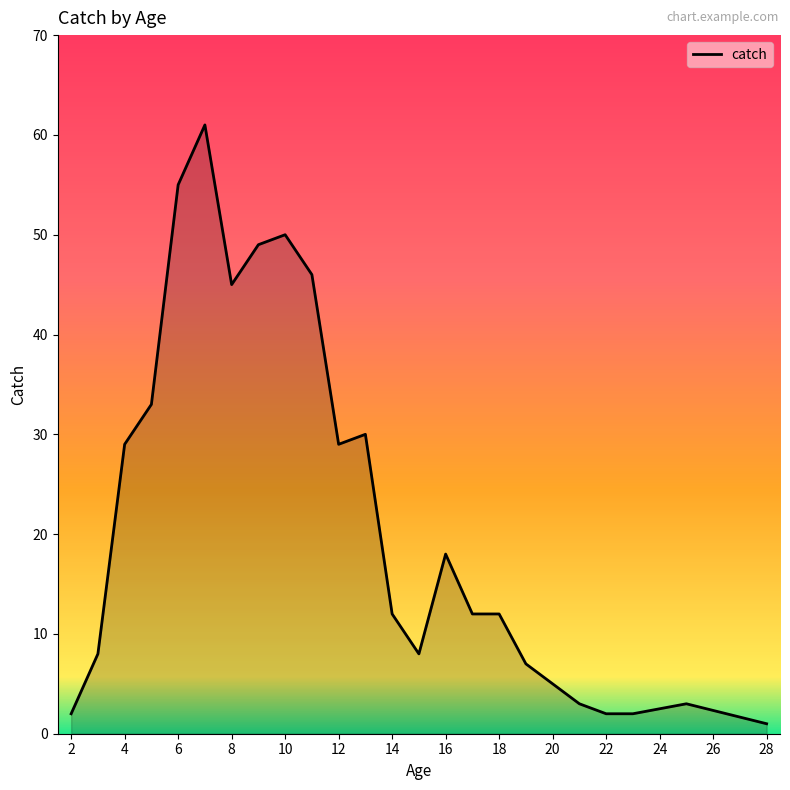

What is the maximum value shown in the chart?

61